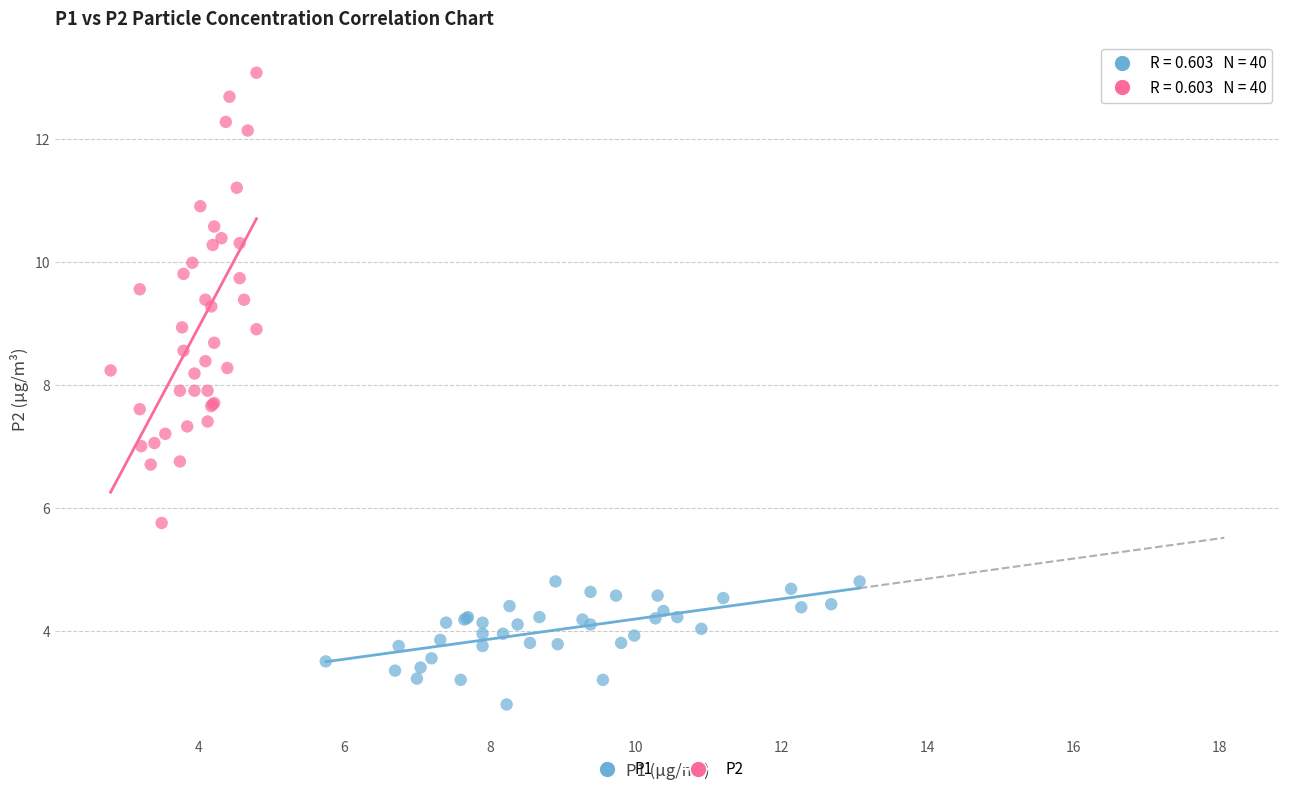

Which series has the largest Y range (max minus min)?

P2